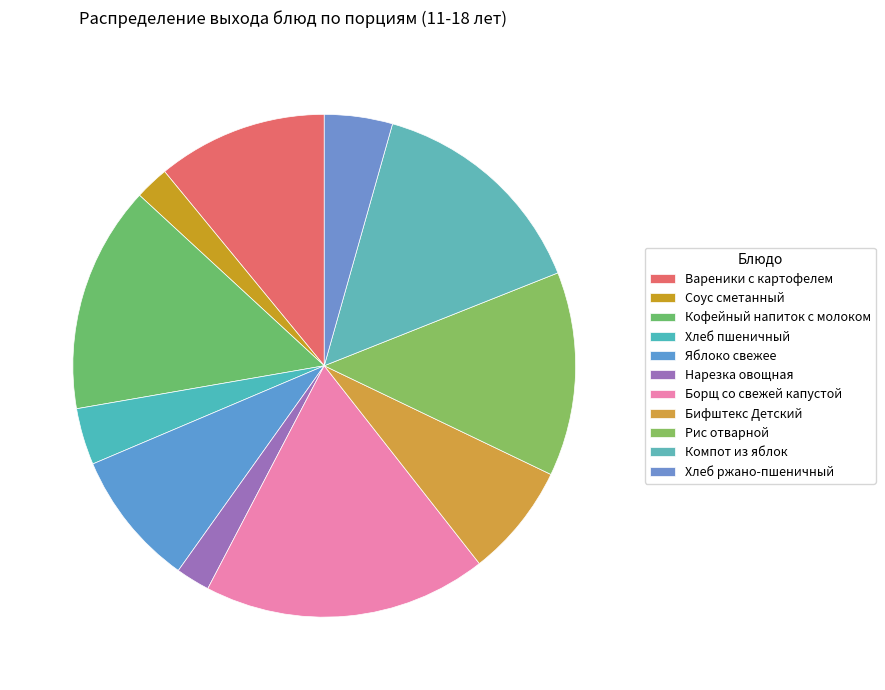

Count the number of slices in the pie.

11